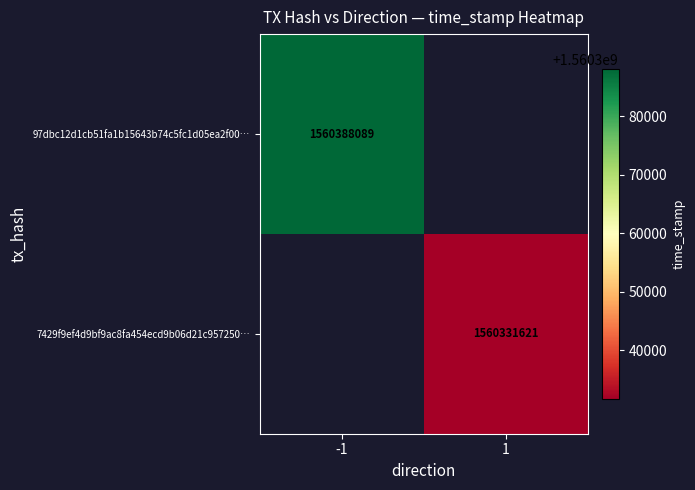

True or false: 97dbc12d1cb51fa1b15643b74c5fc1d05ea2f00… has a value of 1560388089 at -1.

True